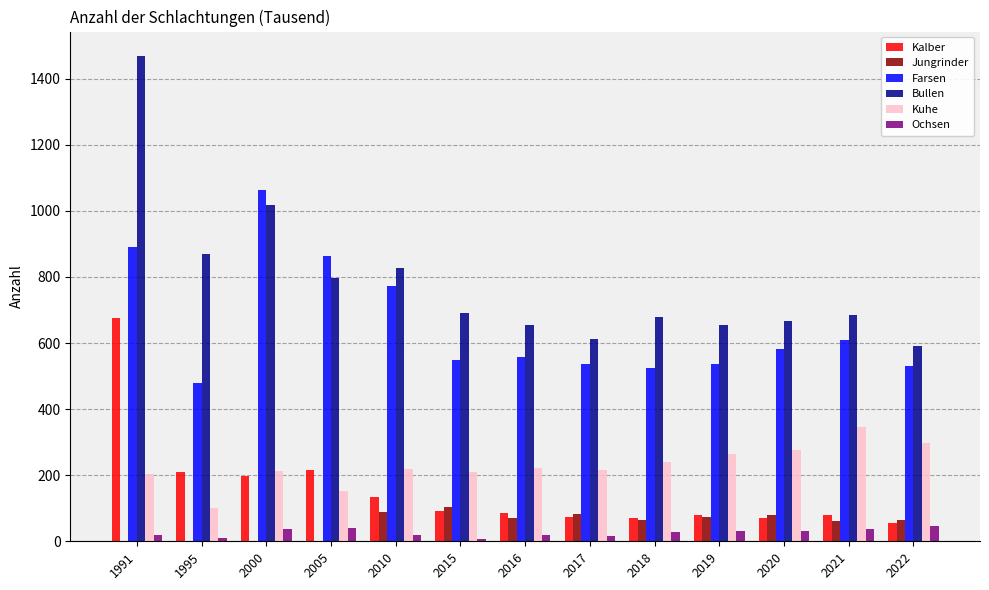

Between 2010 and 2017, which series saw the biggest shift?

Farsen